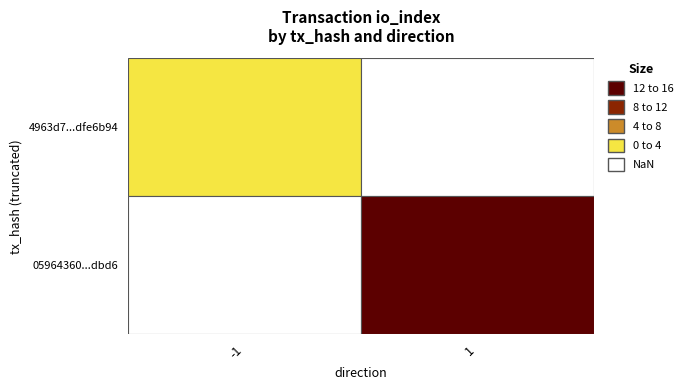

Reading left to right, list all the values displayed in this chart.

4963d7358591158b9a5260933d856f87dfe6b94: -1	0
05964360be230a910612d3ea626940802c1dbd6: 1	15